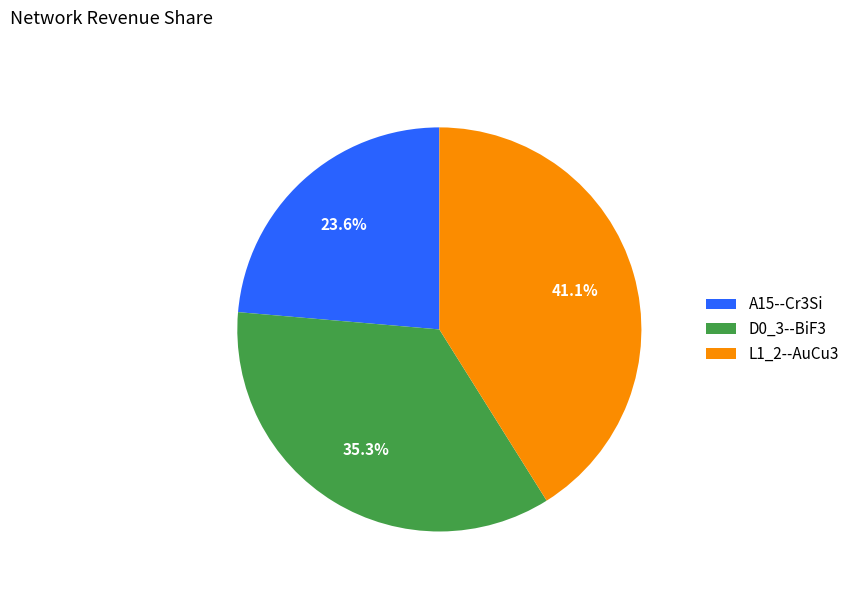

True or false: A15--Cr3Si accounts for 24% of the total.

True